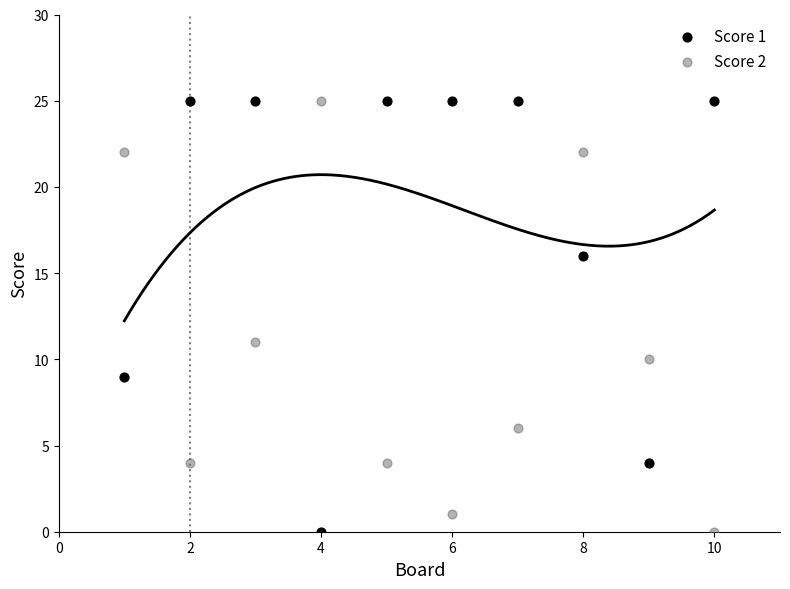

Across all data points, what is the range of X values (max minus min)?

9